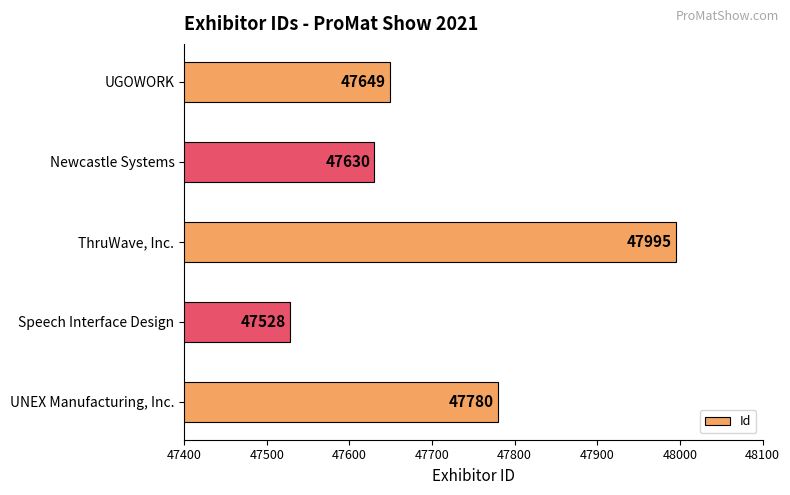

Are the bars grouped side by side (vs. stacked)?

No